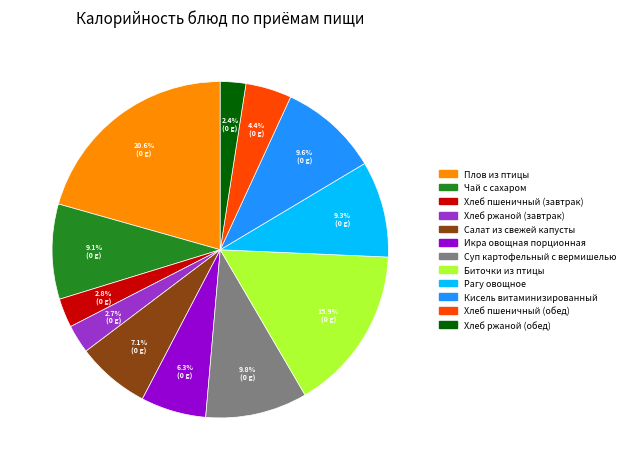

Is it true that Биточки из птицы is 25% of the pie?

False